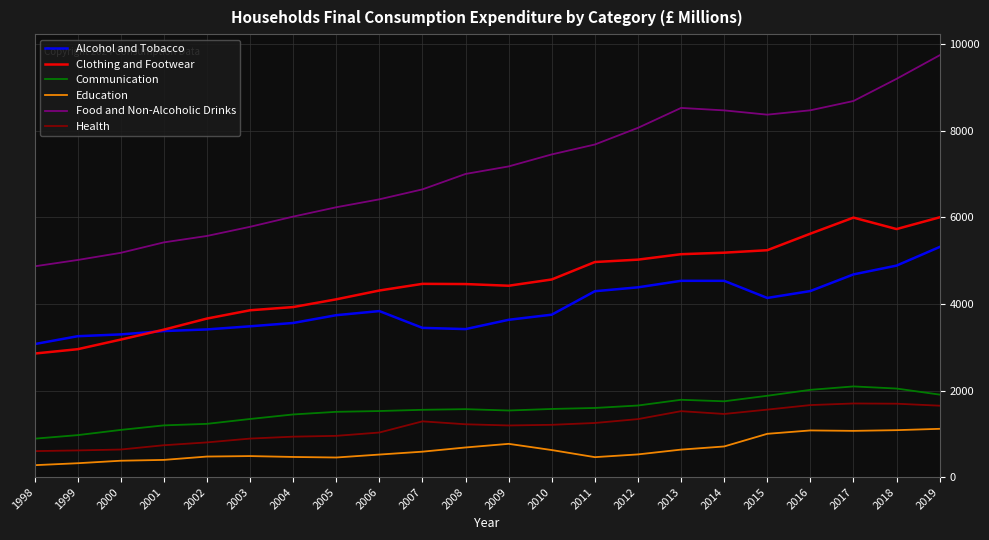

The Health series shows 735.7 at 2001. True or false?

True